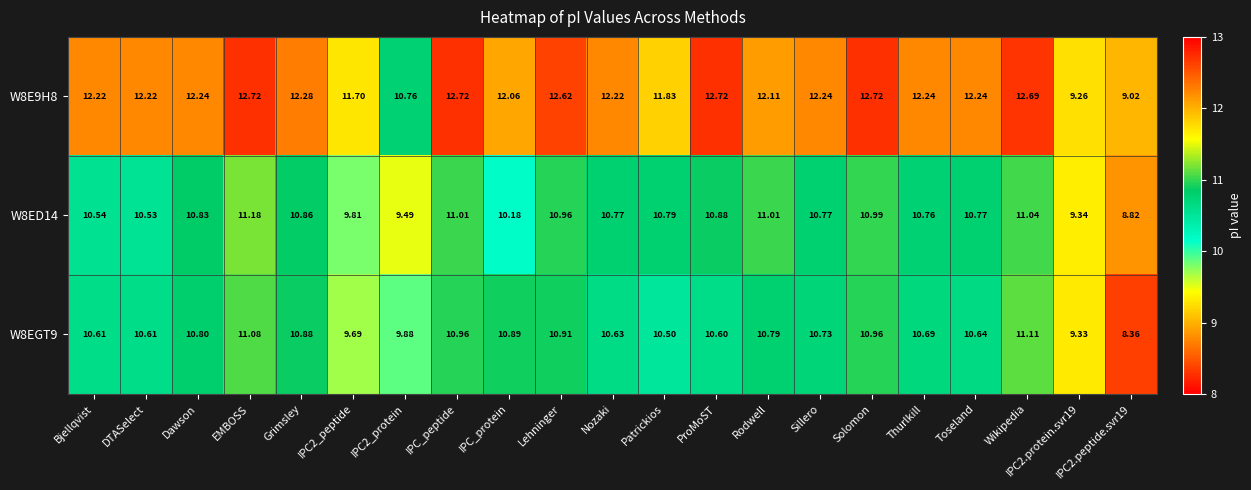

Where does the W8E9H8 series first go above 12?

Bjellqvist